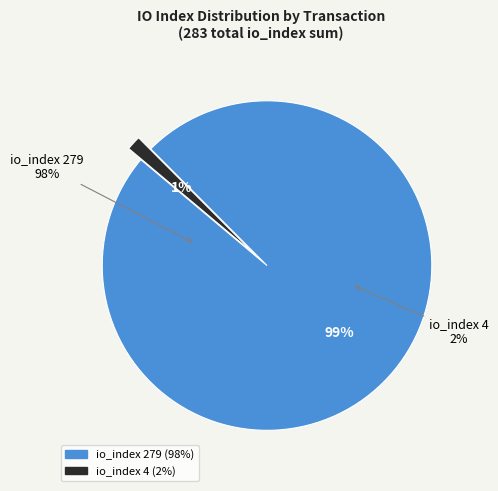

Rank the categories by value from highest to lowest.

io_index 279, io_index 4